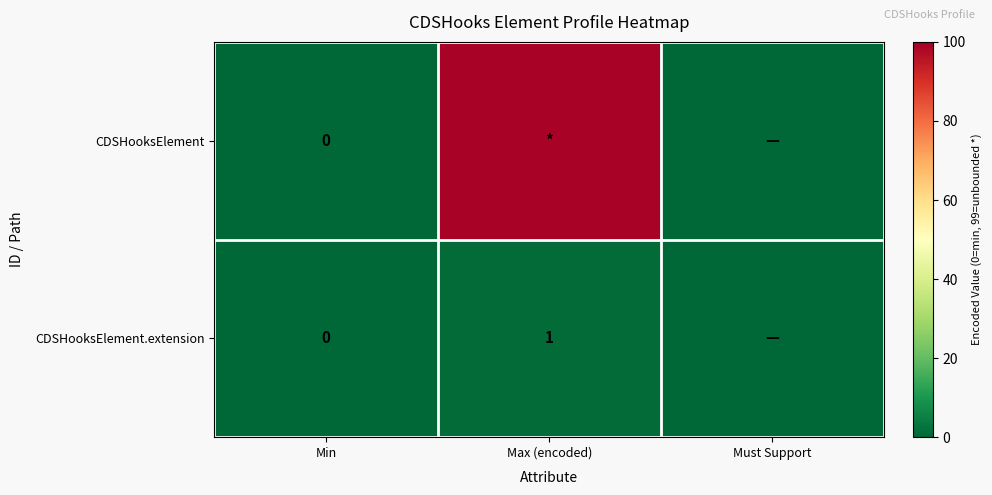

Which has a higher value, Max (encoded) or Min?

Max (encoded)